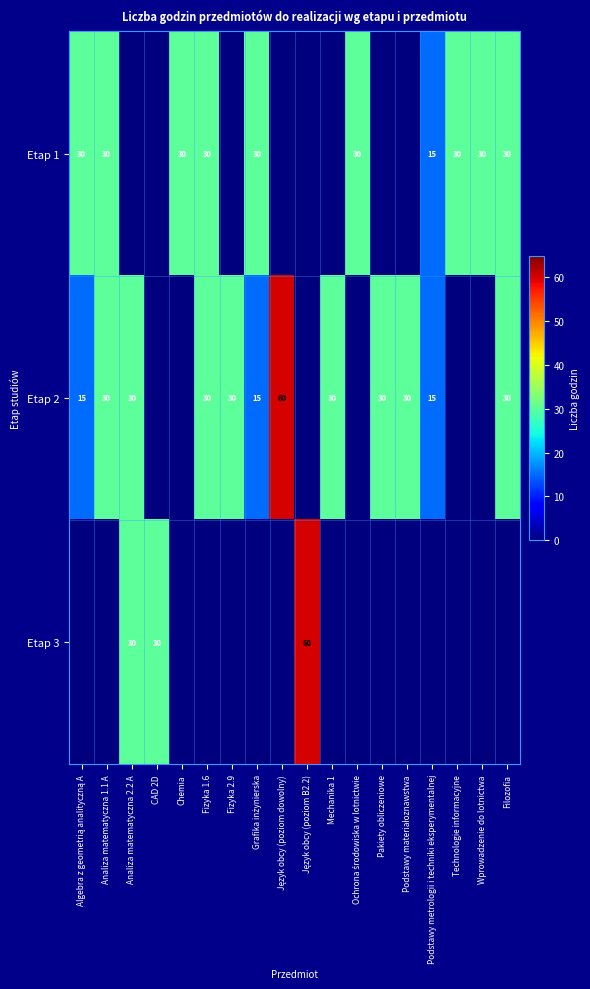

Between Fizyka 2.9 and Ochrona środowiska w lotnictwie, which is larger?

Ochrona środowiska w lotnictwie